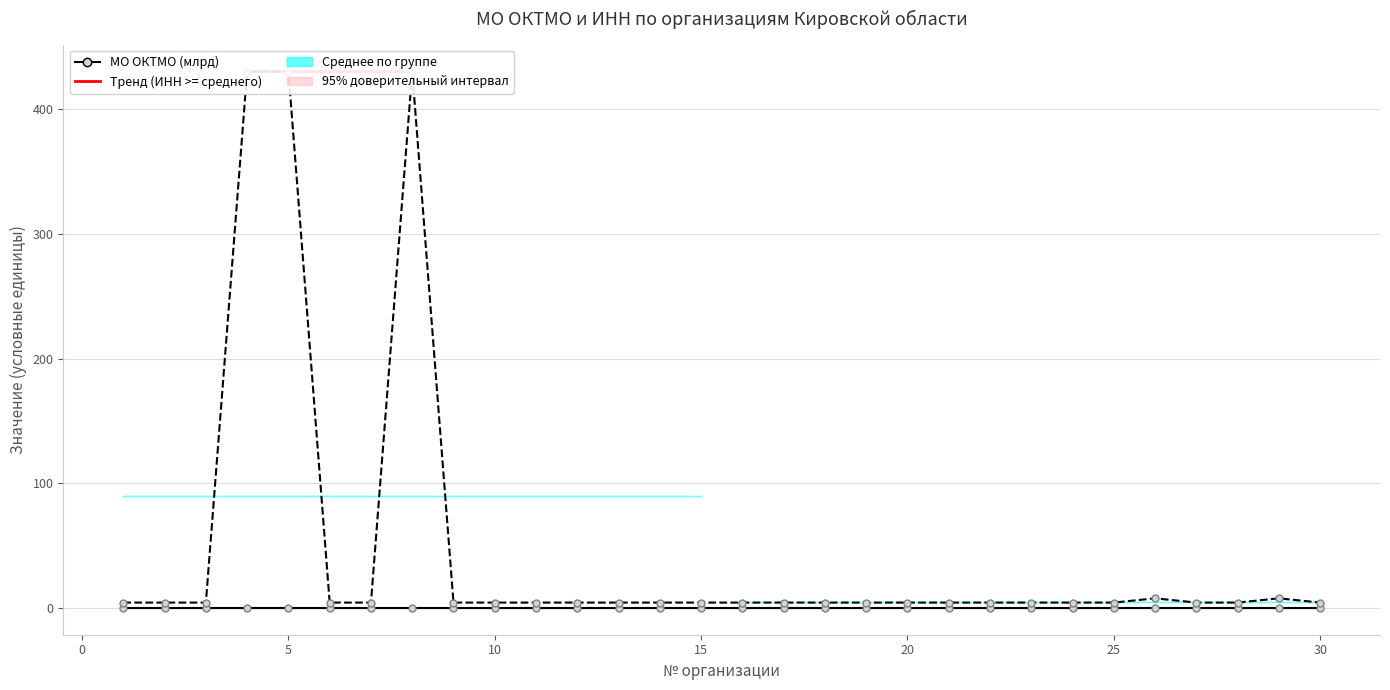

Which series has the largest total across all categories?

ИНН (numeric)